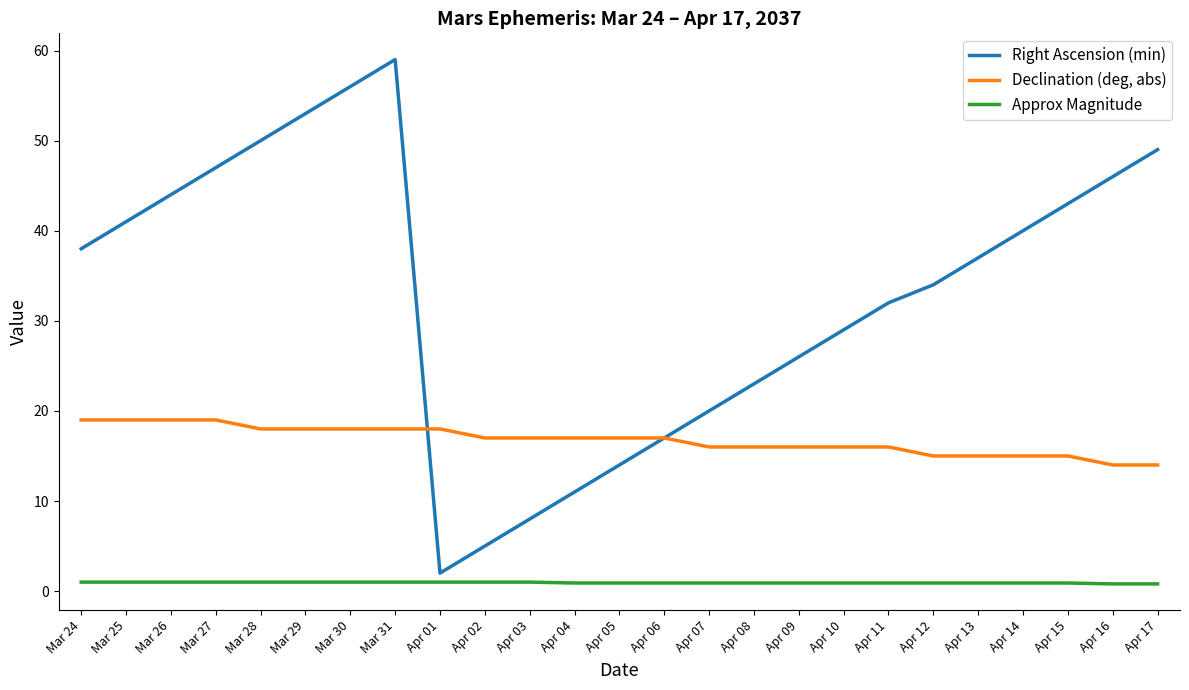

Is it true that Approx Magnitude equals 1.0 at Apr 01?

True